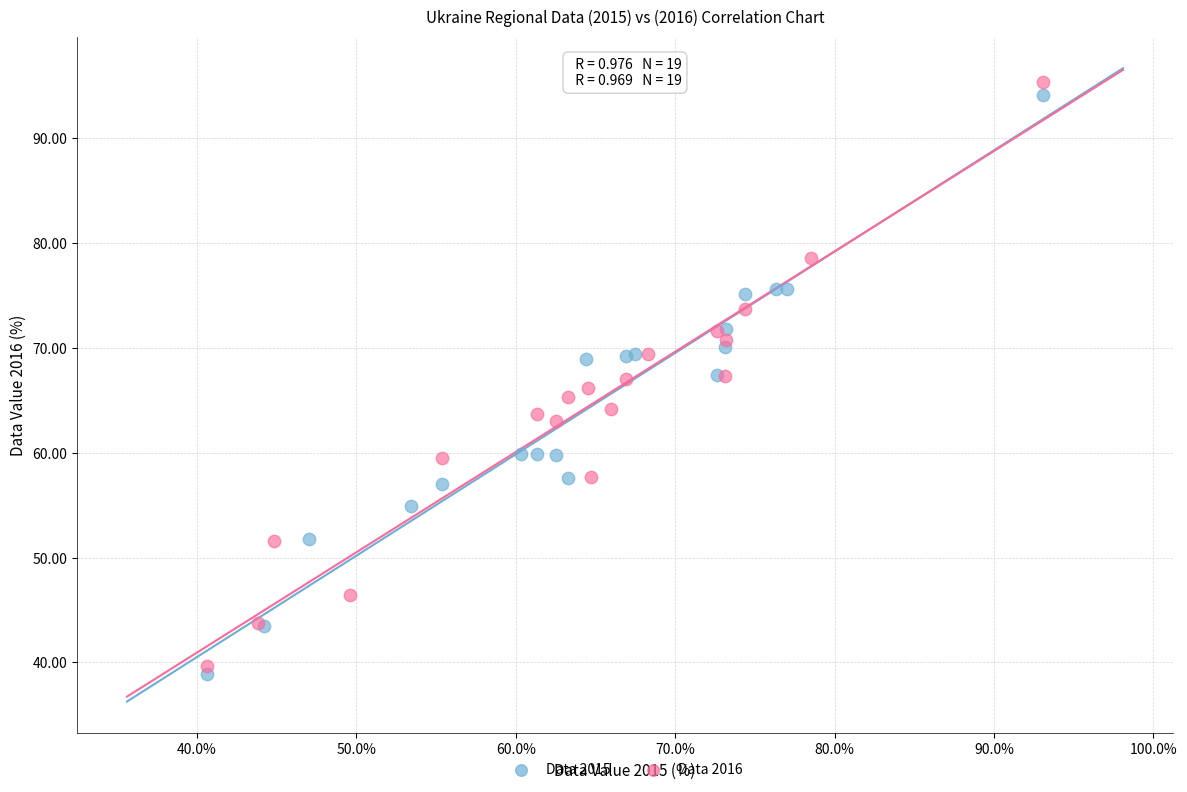

What are all the series names shown in the legend?

Data 2015, Data 2016